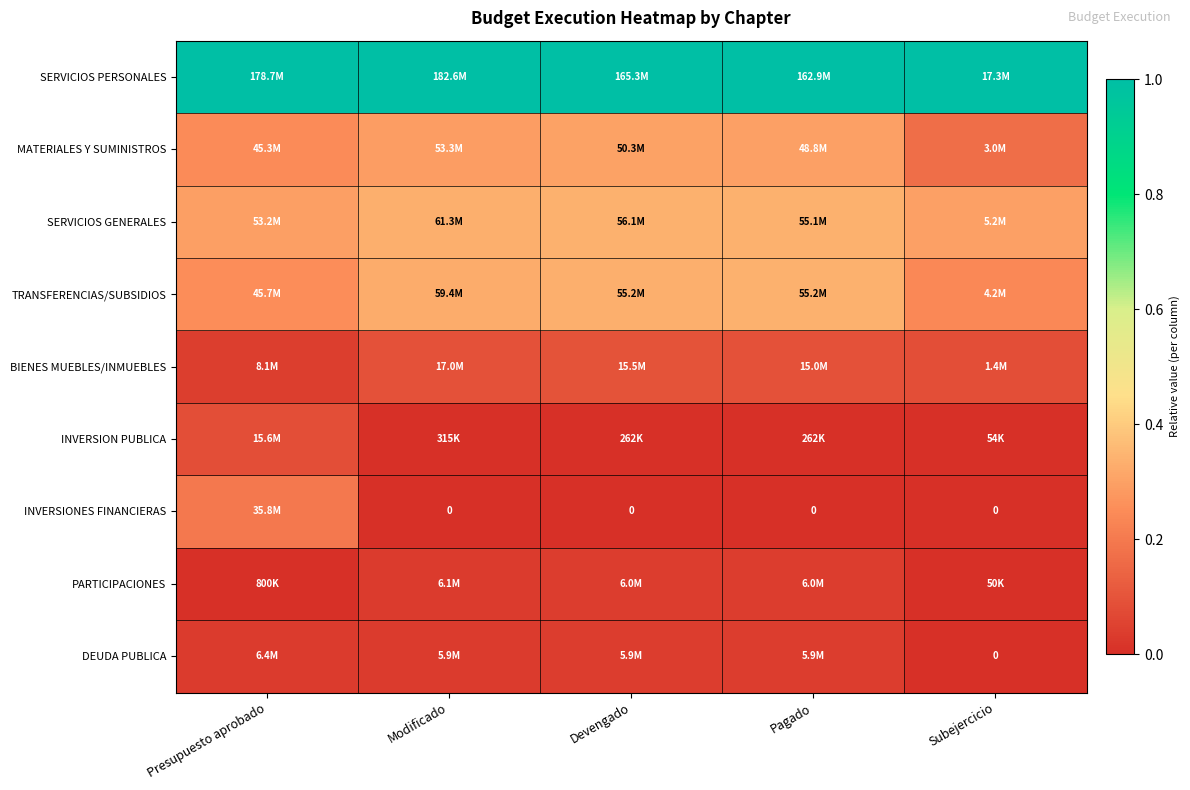

Which series has the largest total across all categories?

SERVICIOS PERSONALES